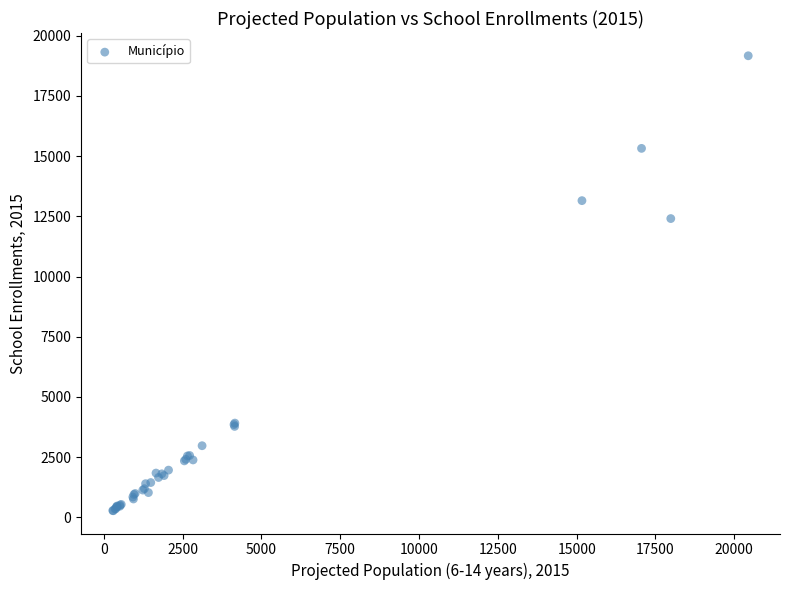

What Y value in the scatter plot is closest to 9719?

12407